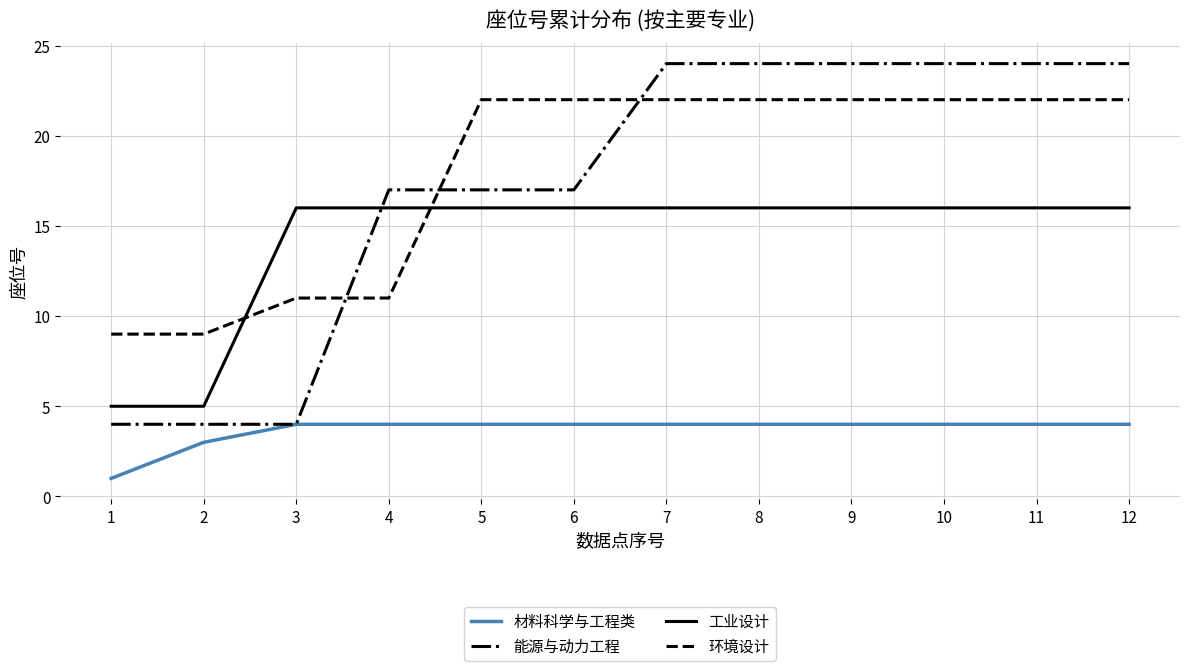

Reading left to right, what are all the values shown in this chart?

材料科学与工程类: 1=1	2=3	3=4	4=4	5=4	6=4	7=4	8=4	9=4	10=4	11=4	12=4
能源与动力工程: 1=4	2=4	3=4	4=17	5=17	6=17	7=24	8=24	9=24	10=24	11=24	12=24
工业设计: 1=5	2=5	3=16	4=16	5=16	6=16	7=16	8=16	9=16	10=16	11=16	12=16
环境设计: 1=9	2=9	3=11	4=11	5=22	6=22	7=22	8=22	9=22	10=22	11=22	12=22